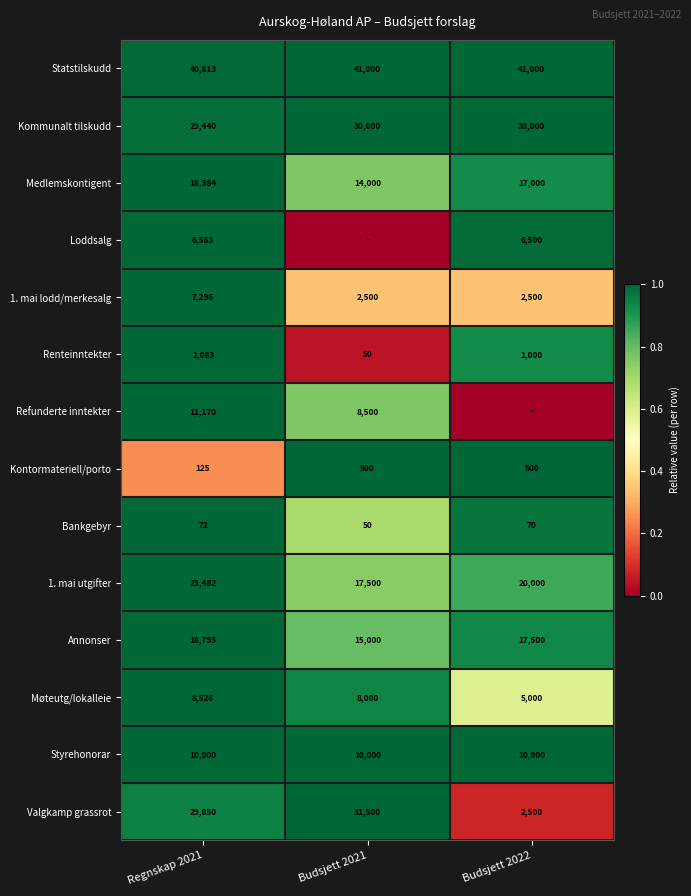

How many Møteutg/lokalleie values are between 5000 and 8526?

3